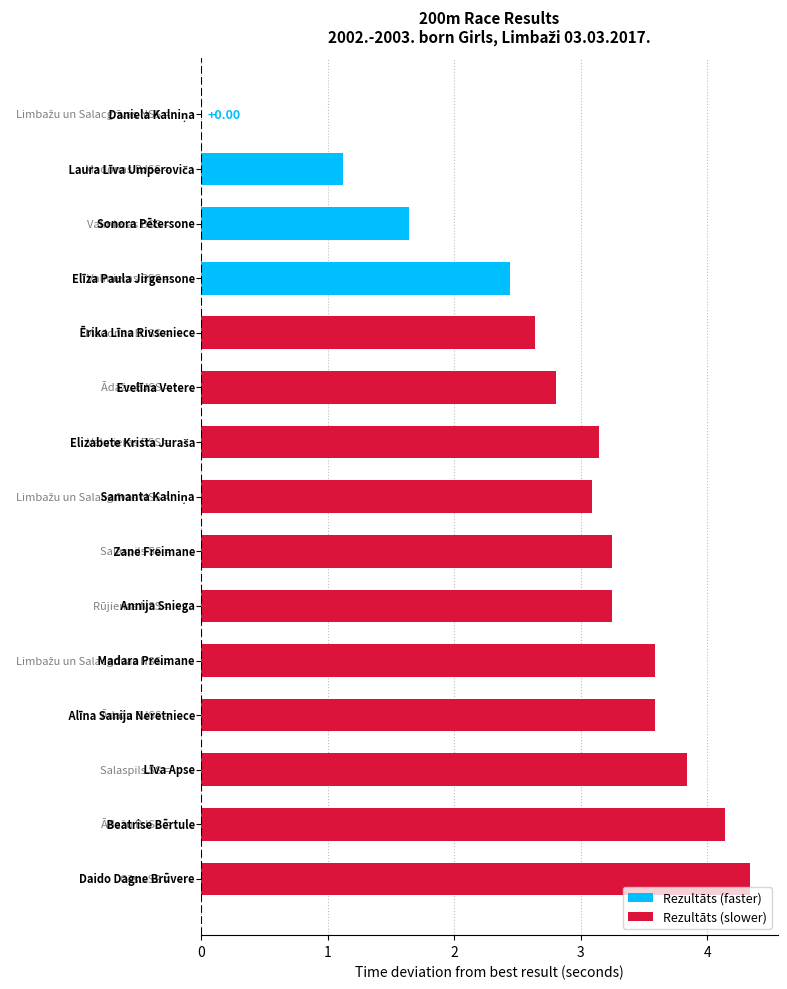

What is the sum of all values?

42.9